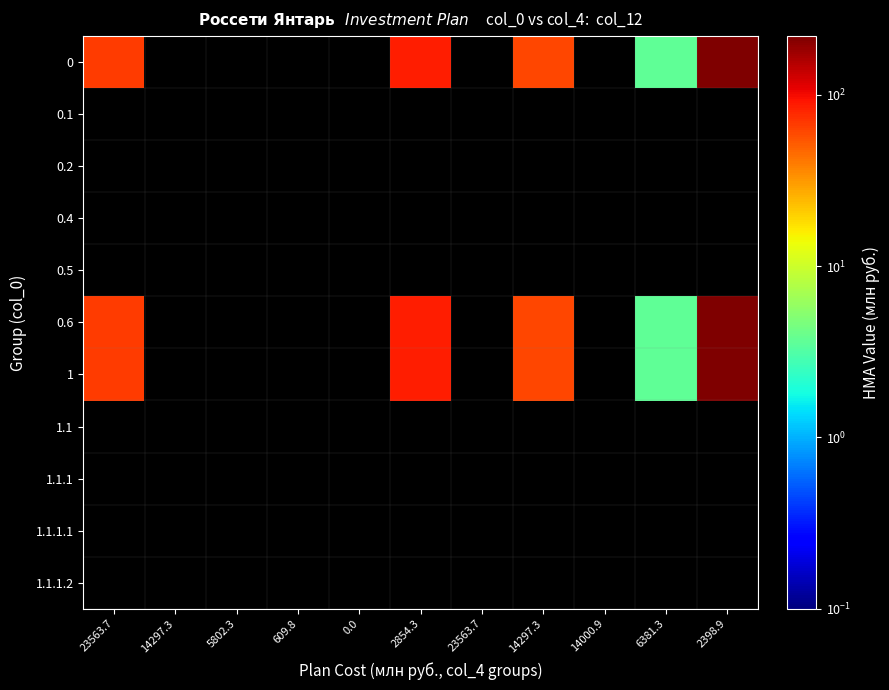

How many values in the 1 series exceed 86?

2